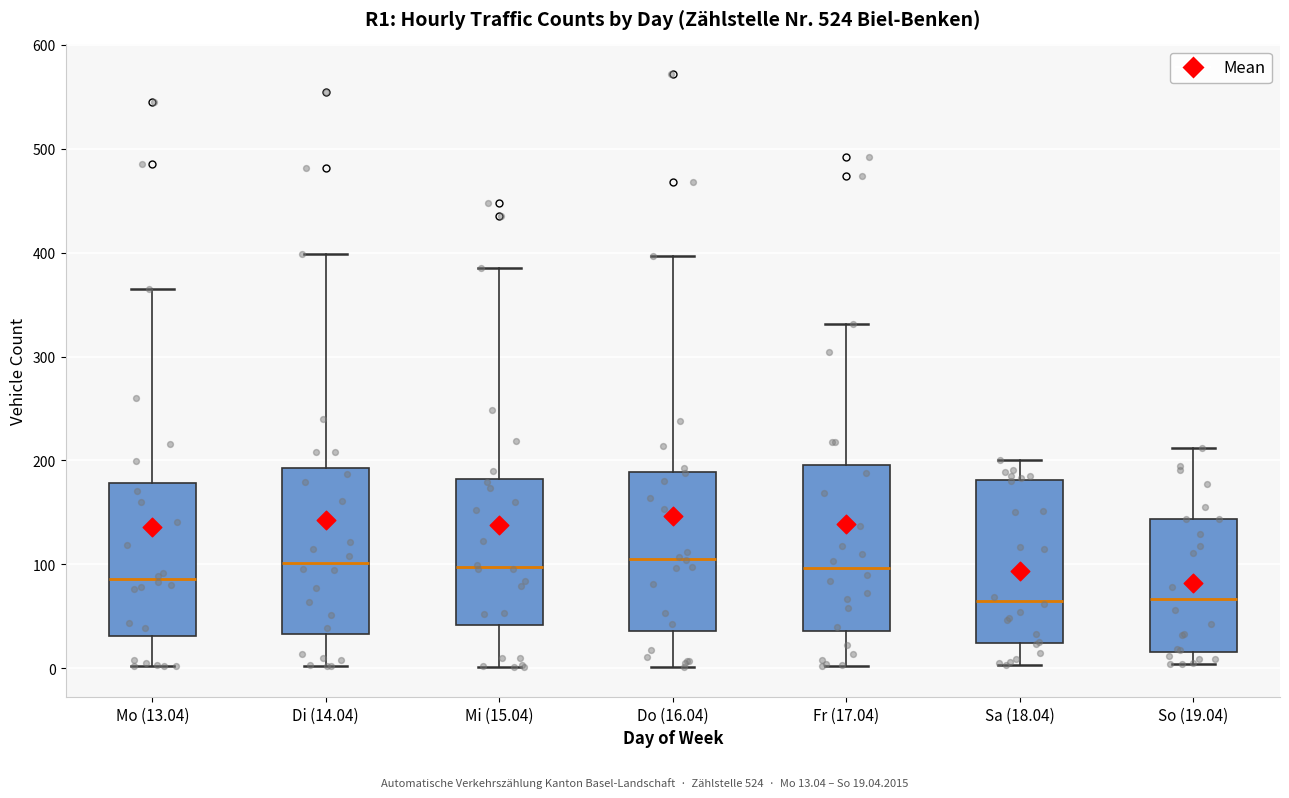

Where is the upper edge of the box for Mo (13.04) on the y-axis? The values are not printed on the chart, so give them approximately, as read against the axis.

180